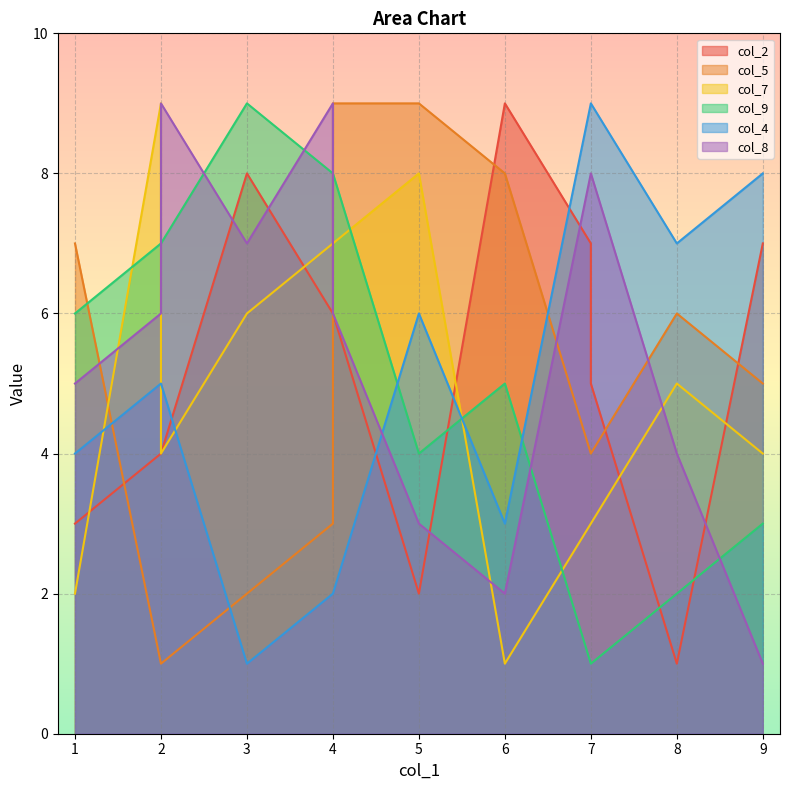

What is the approximate value of col_2 at 4?

6